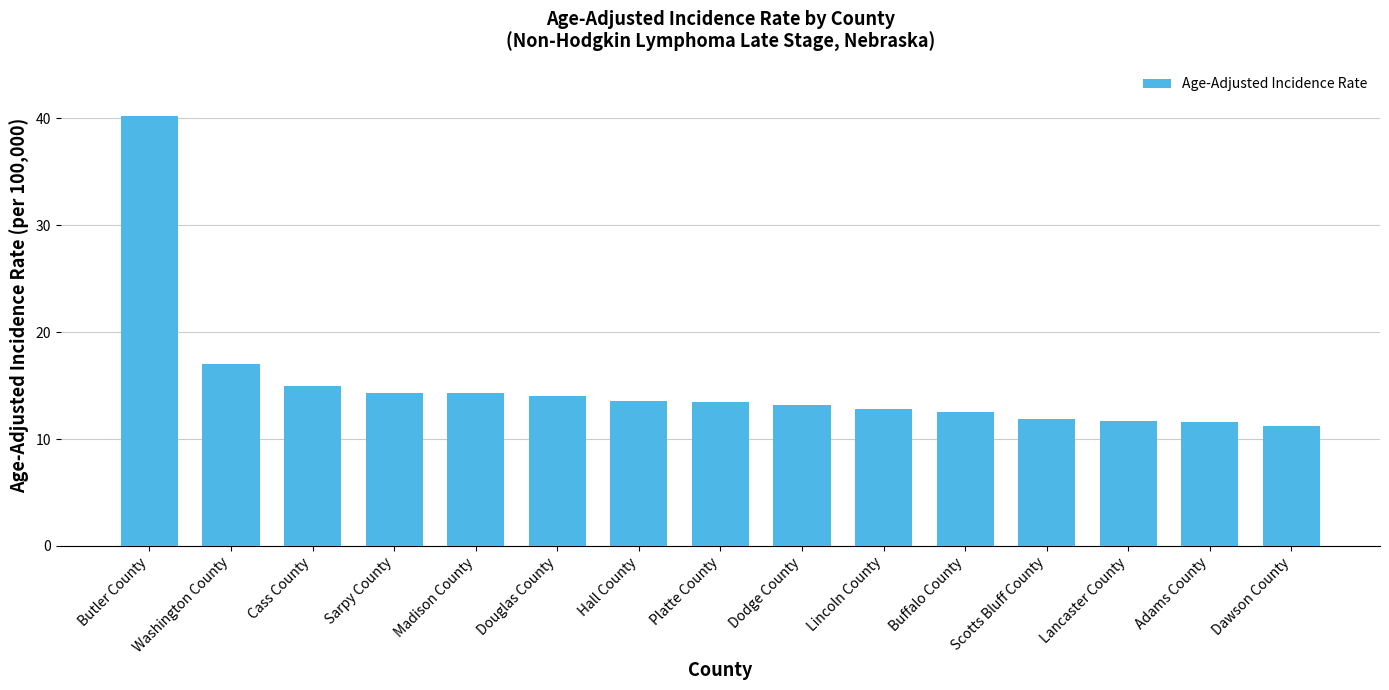

How many data points does each series have?

15